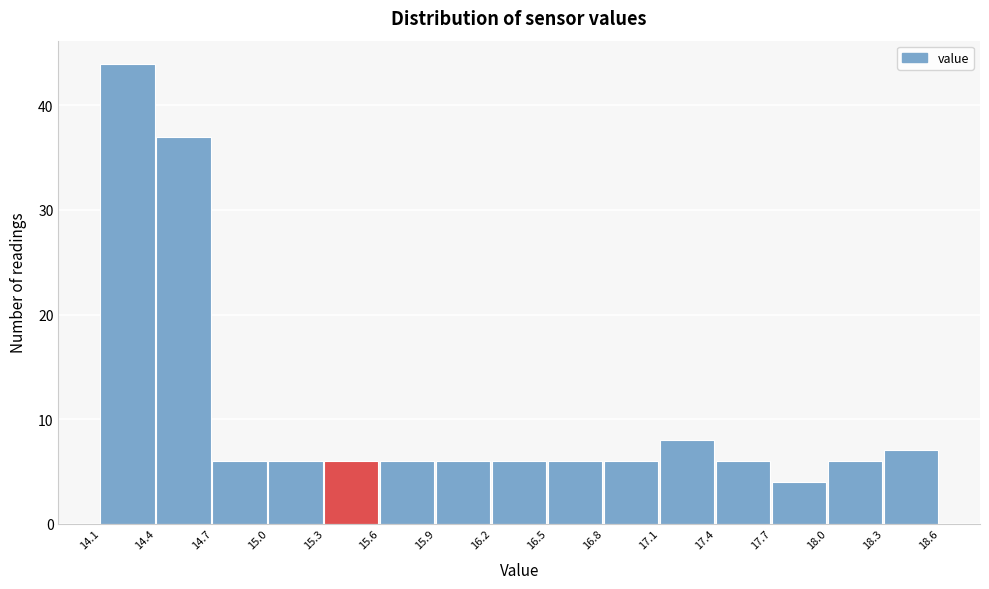

What is the height of the bar covering 15.6 to 15.9 on the x-axis? The values are not printed on the chart, so give them approximately, as read against the axis.

6